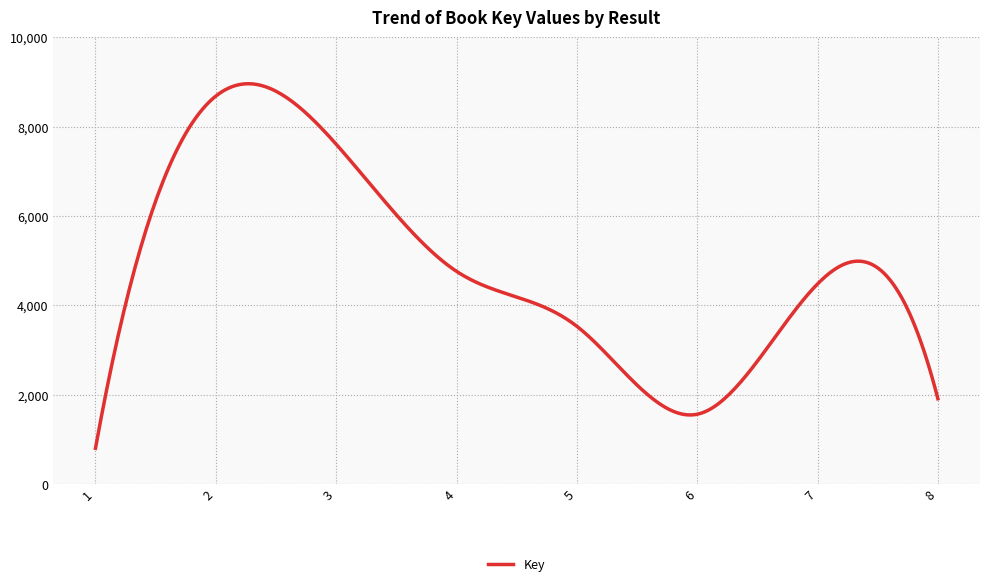

What is the smallest value displayed?

799.0